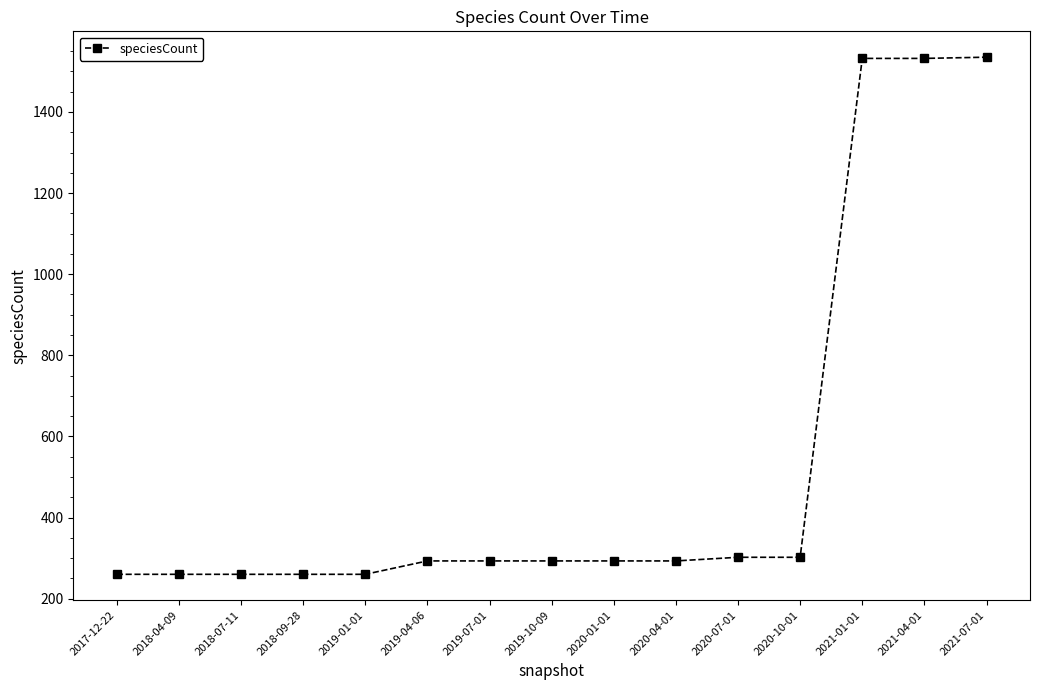

The chart shows a value of 260 at 2018-09-28. True or false?

True